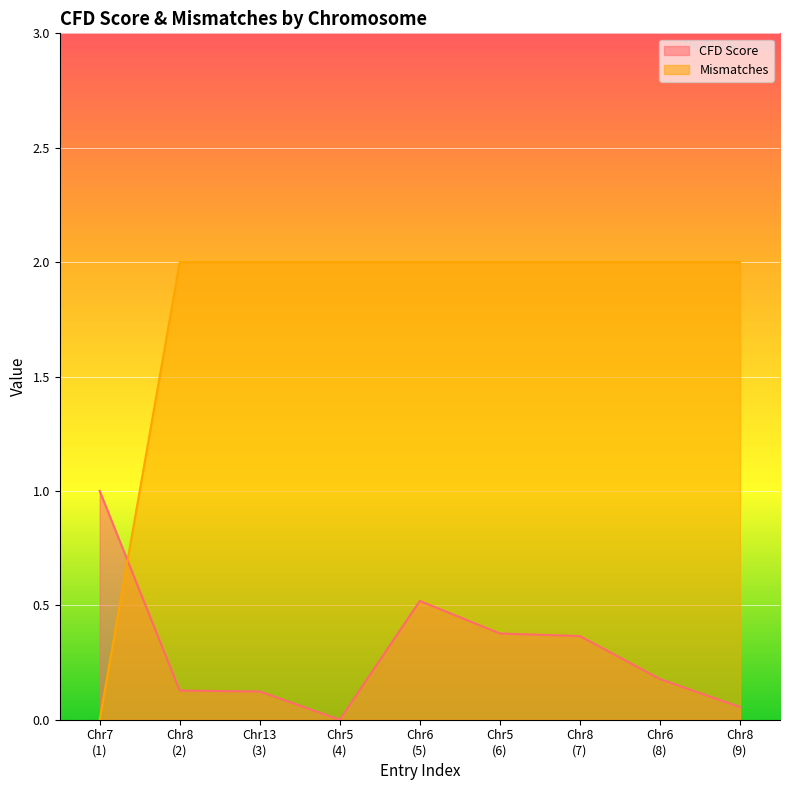

Which series has the largest total across all categories?

Mismatches